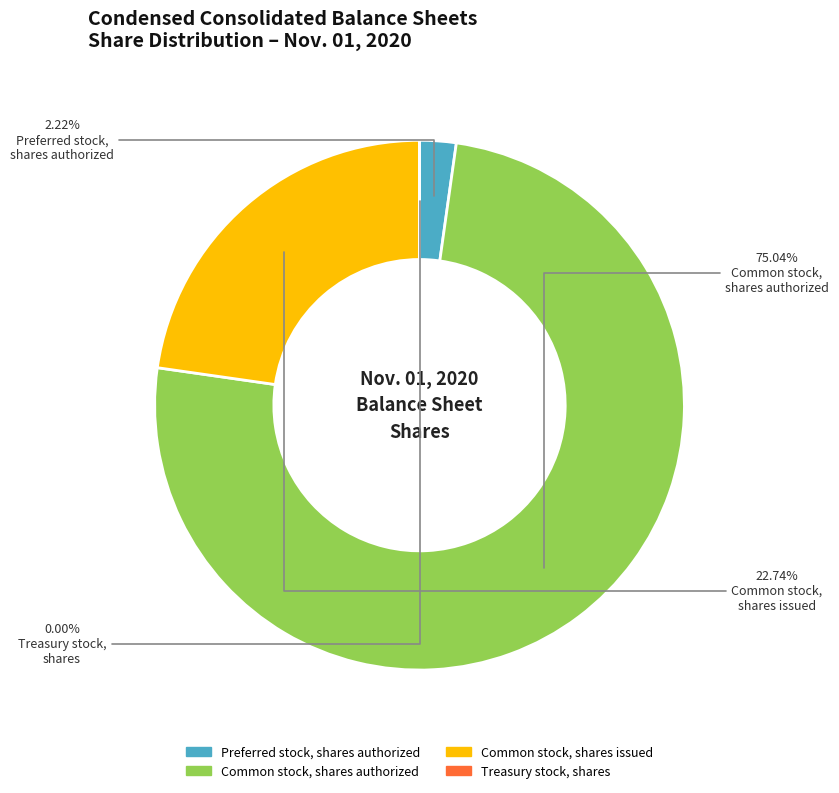

To the nearest percent, what percentage of the pie is Common stock, shares authorized?

75%